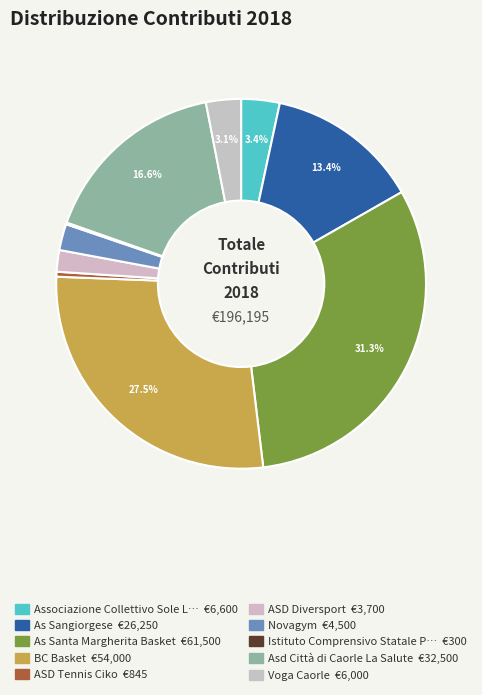

Count the number of slices in the pie.

10